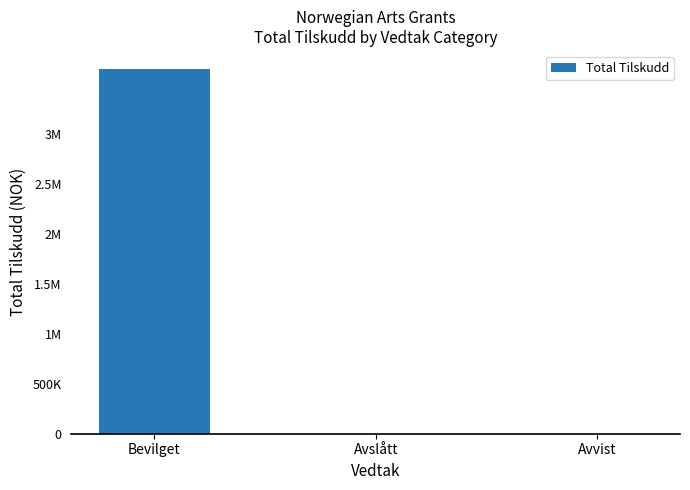

What is the label of the 1st bar from the right?

Avvist